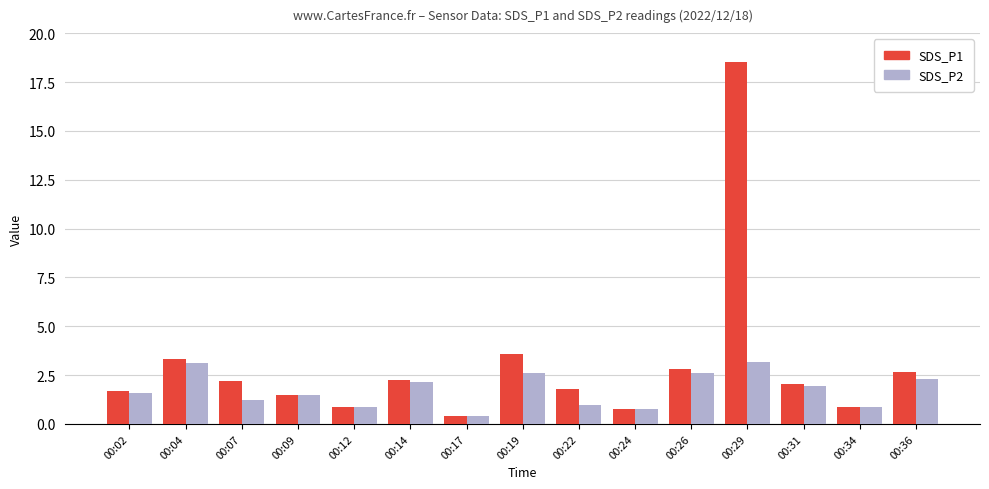

True or false: SDS_P2 has a value of 1.0 at 00:22.

True